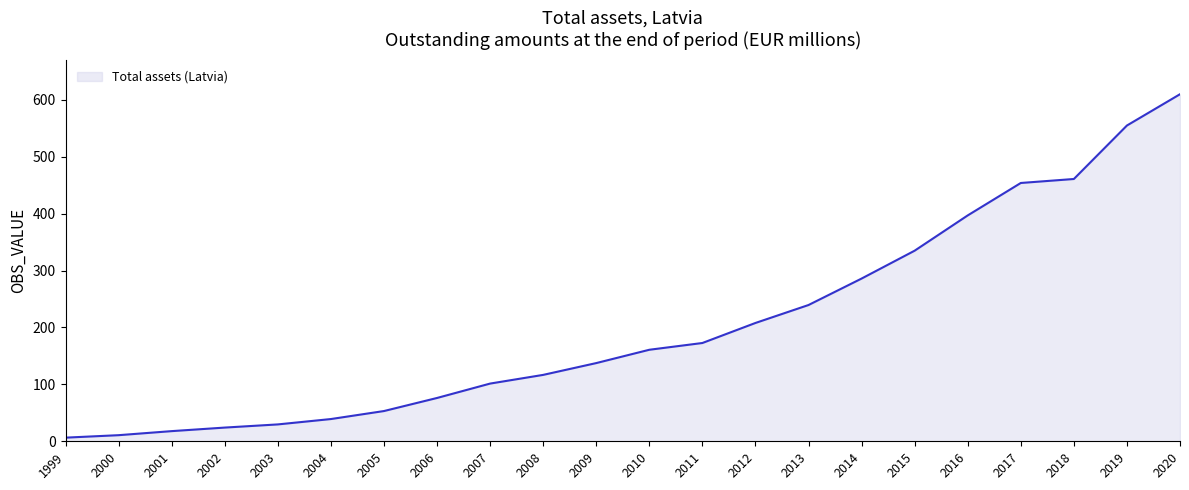

Which has a higher value, 2005 or 2015?

2015